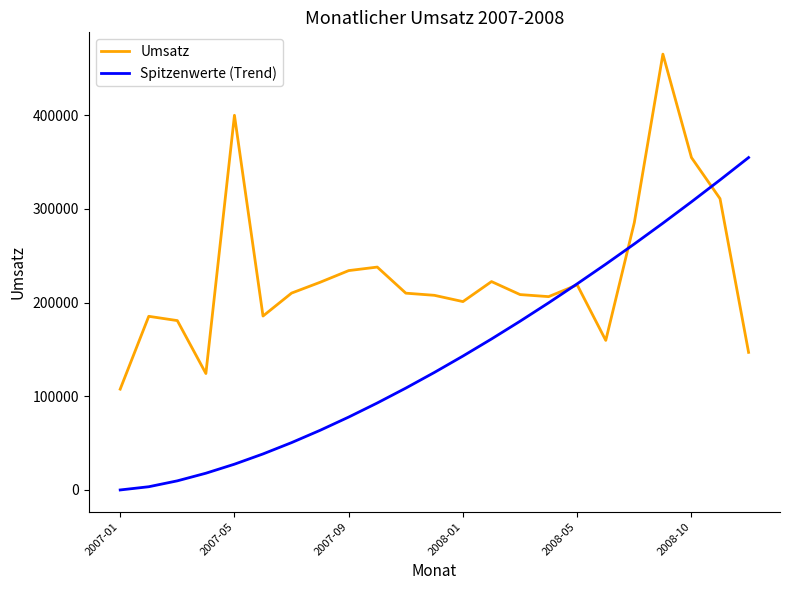

Which series has the largest total across all categories?

Umsatz